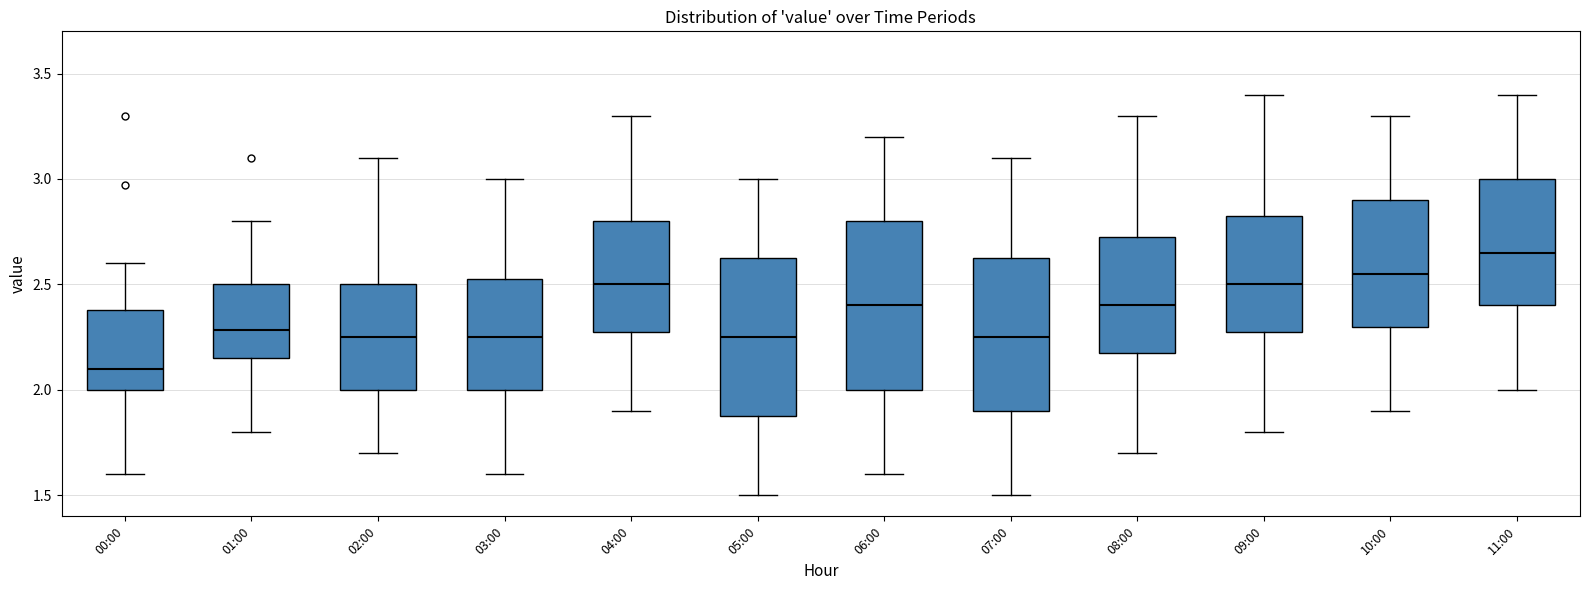

Which box's median line is the highest?

11:00